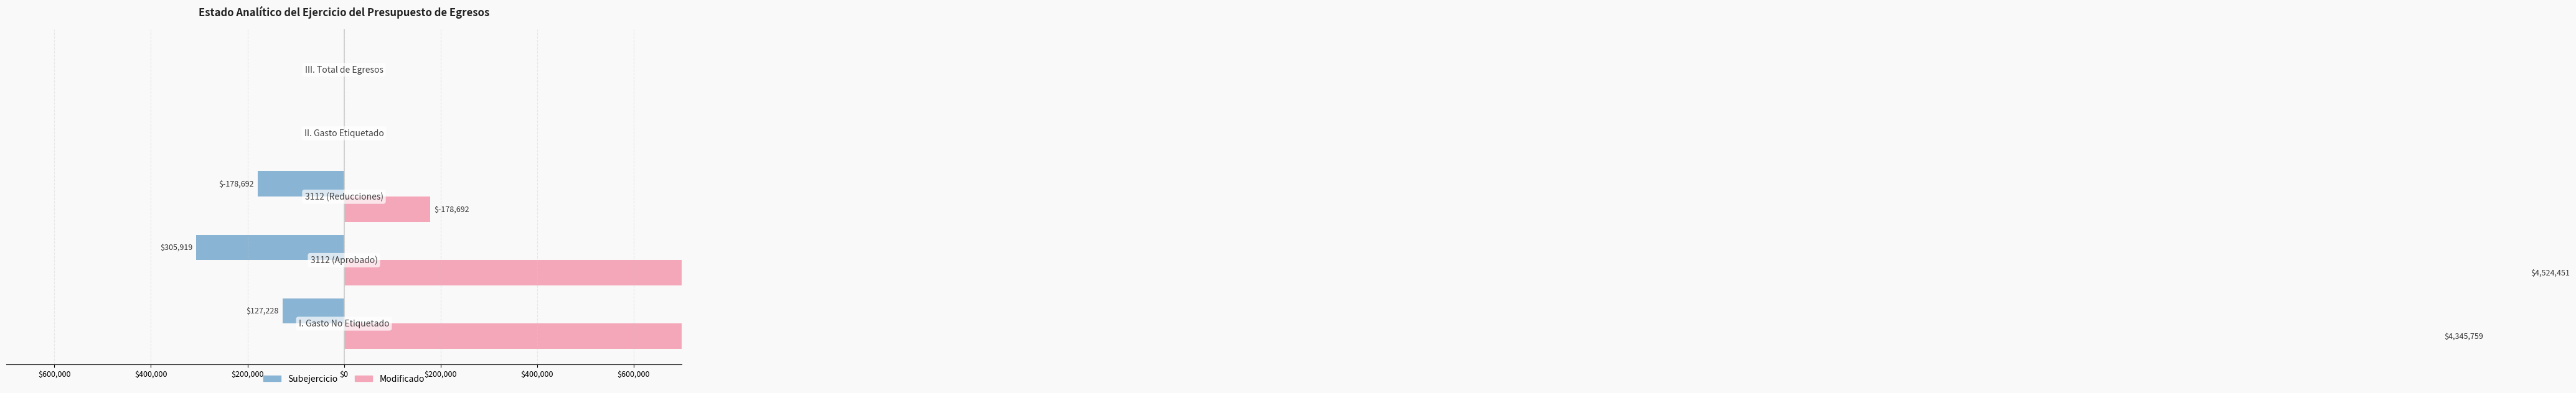

How many bars are there in each group?

2